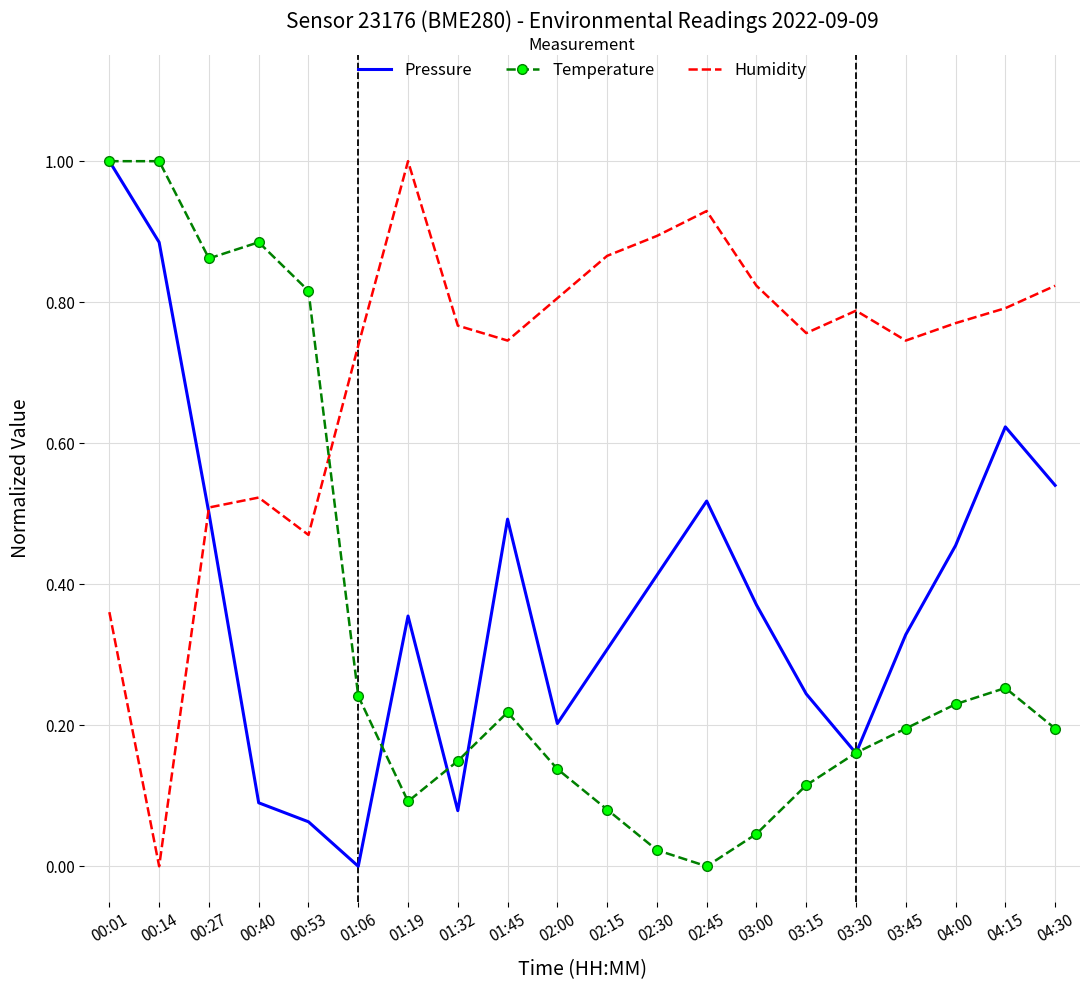

Which series changed the most between 02:45 and 03:15?

Pressure